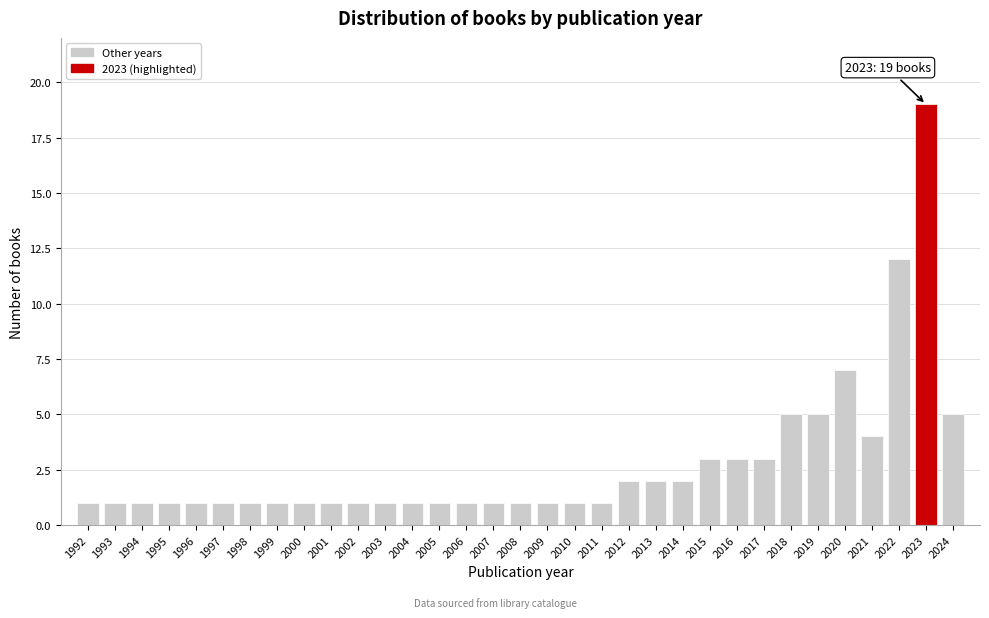

What is the ratio of the value at 1998 to the value at 2014?

0.5